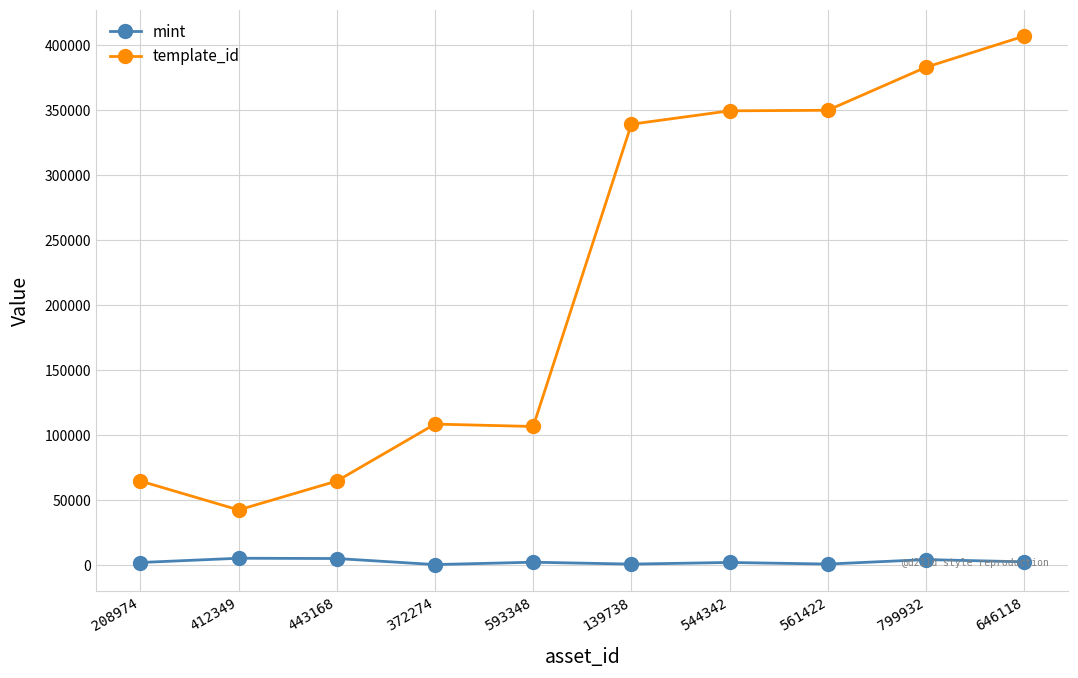

How many lines are shown in the chart?

2